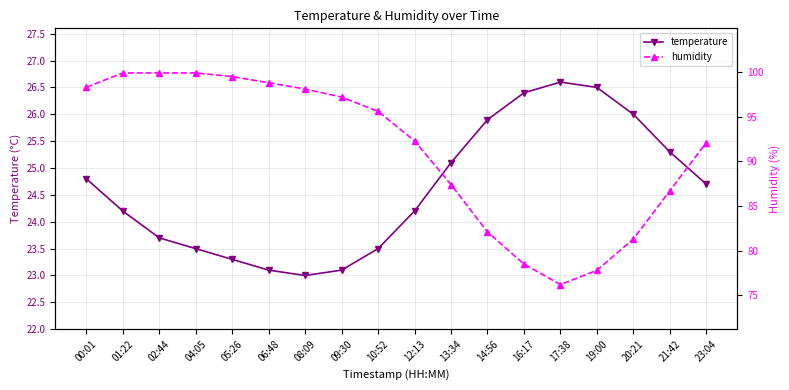

At which category does temperature reach its first local peak?

17:38